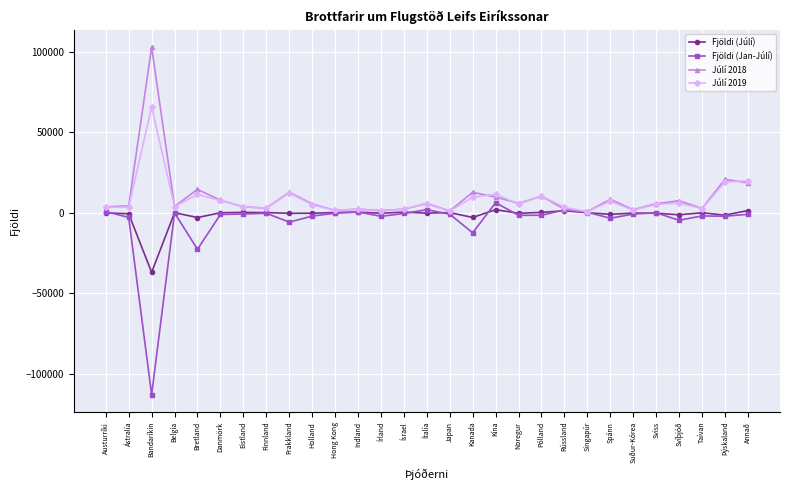

Which series has the largest range (max minus min)?

Fjöldi (Jan-Júlí)